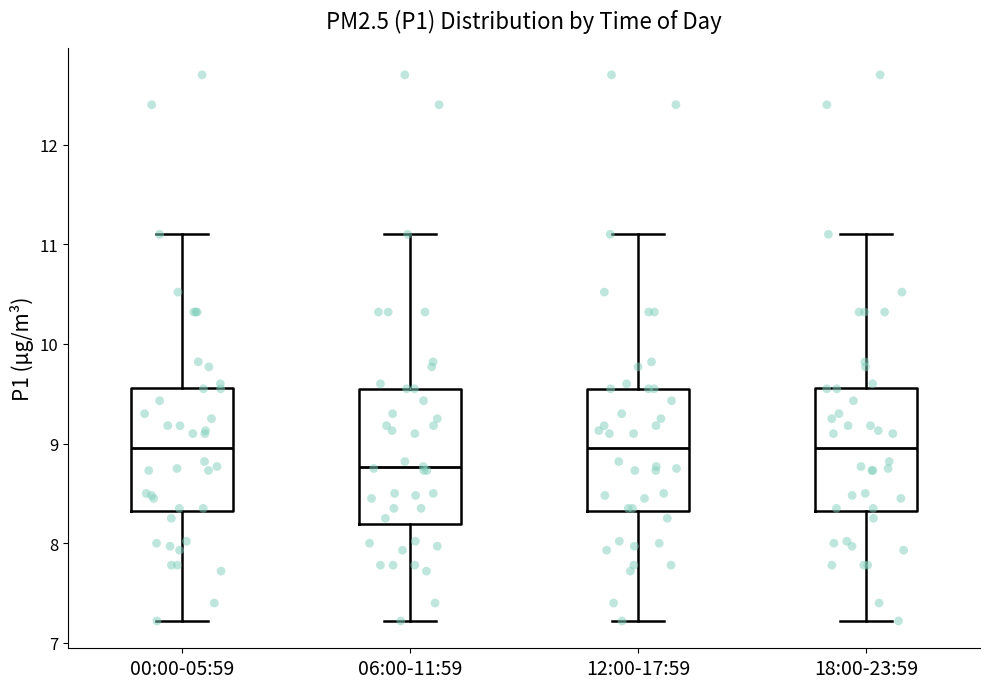

Where is the upper edge of the box for 06:00-11:59 on the y-axis? The values are not printed on the chart, so give them approximately, as read against the axis.

9.6